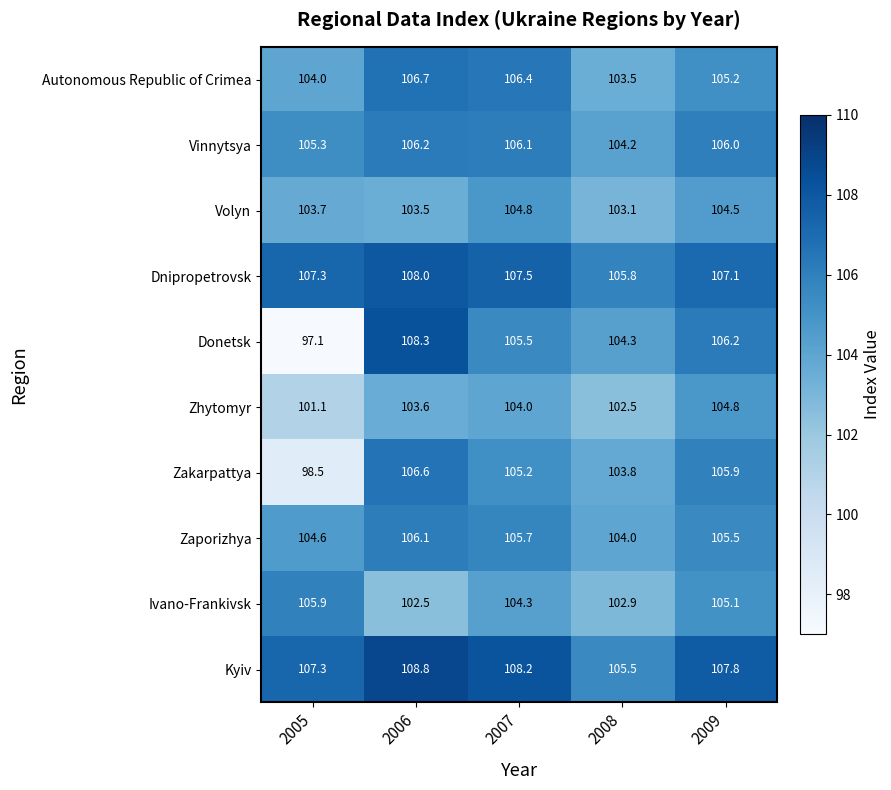

How many categories are shown in the chart?

5